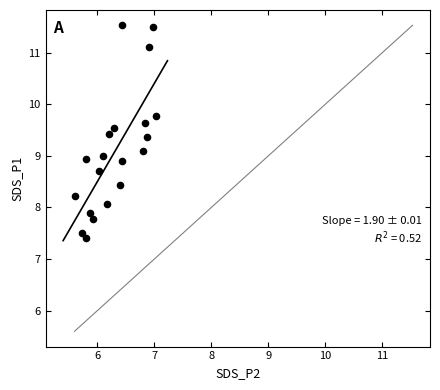

What is the range of X values (max minus min)?

1.4